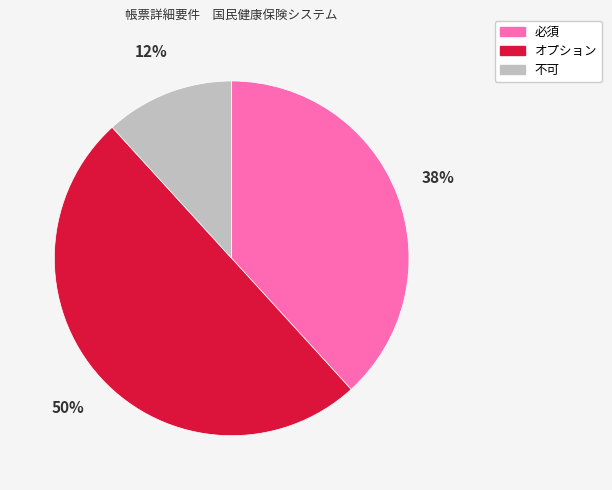

What percentage is the 必須 slice, to the nearest percent?

38%